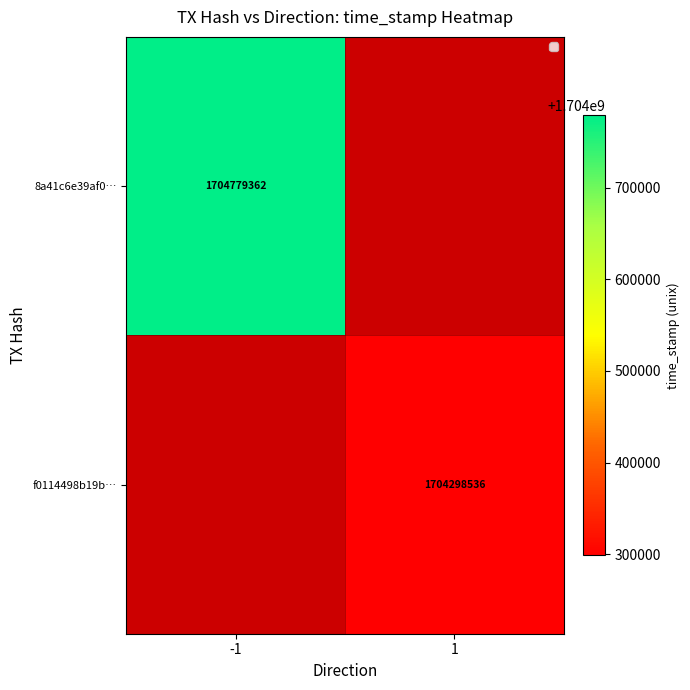

At which category does the chart reach its minimum across all series?

1